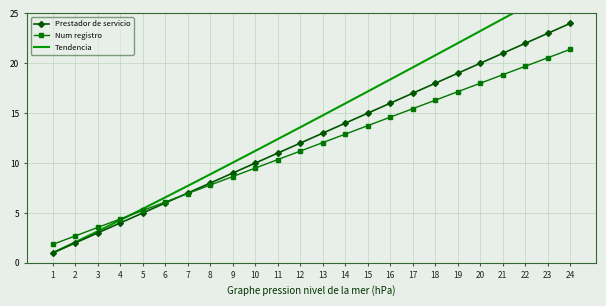

Which series ends up on top after the final intersection of Num registro and Tendencia?

Tendencia